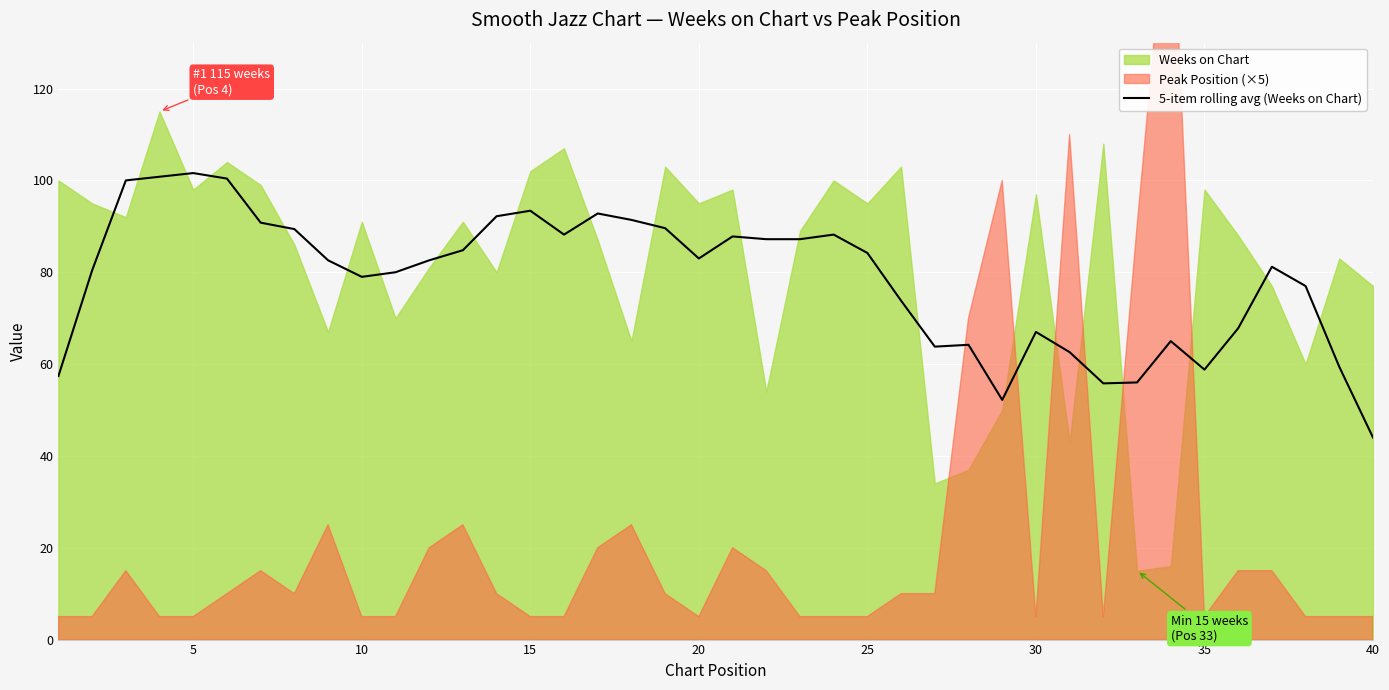

At which label does 5-item rolling avg (Weeks on Chart) reach its minimum?

40